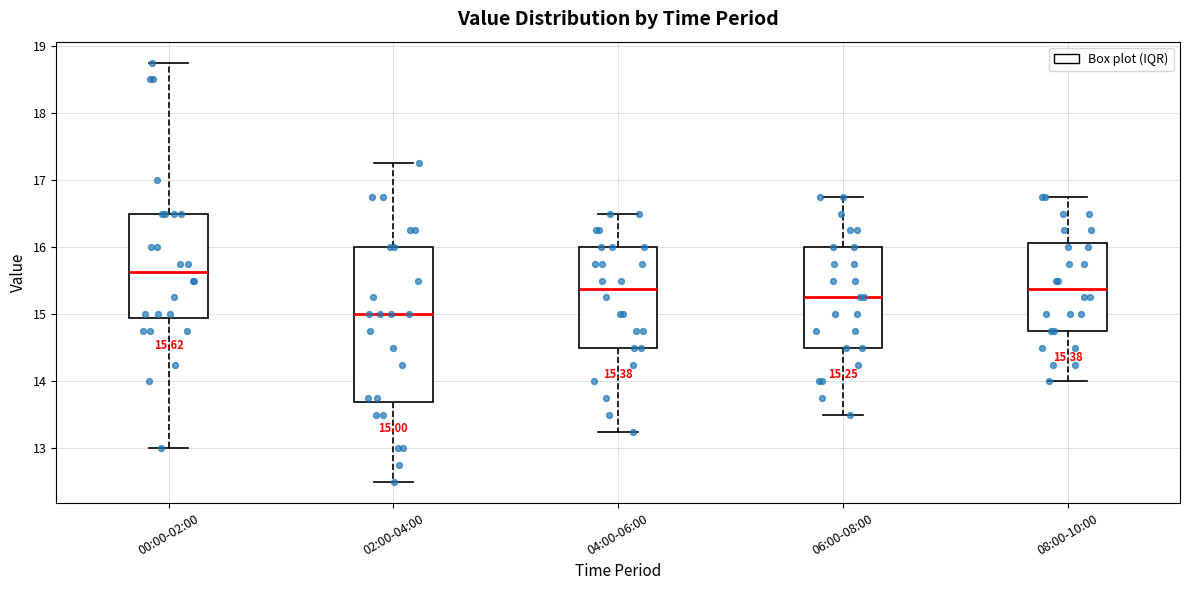

Which box has the highest median line?

00:00-02:00